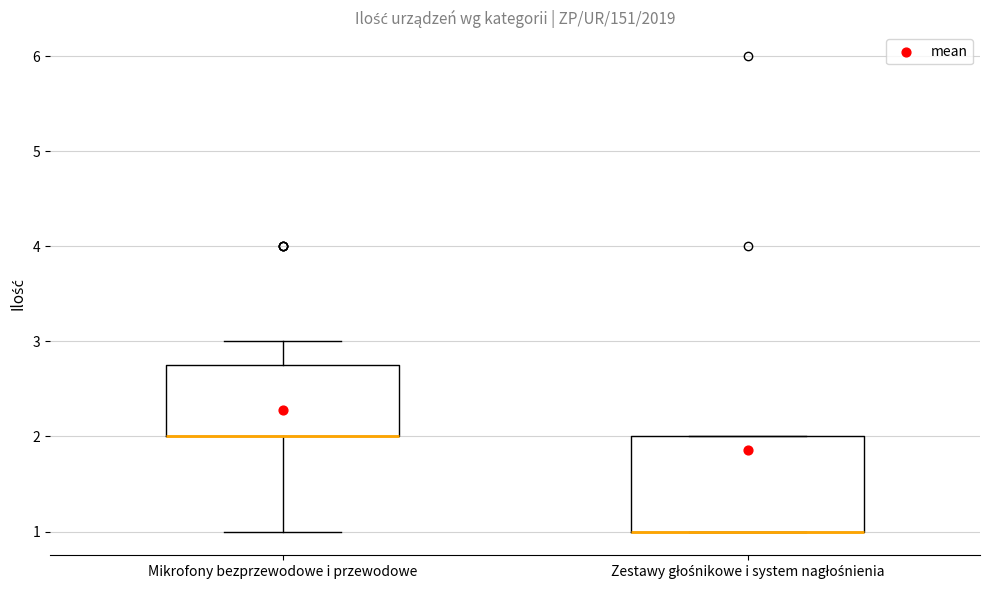

Comparing the boxes themselves (not the whiskers), which one is the tallest?

Zestawy głośnikowe i system nagłośnienia